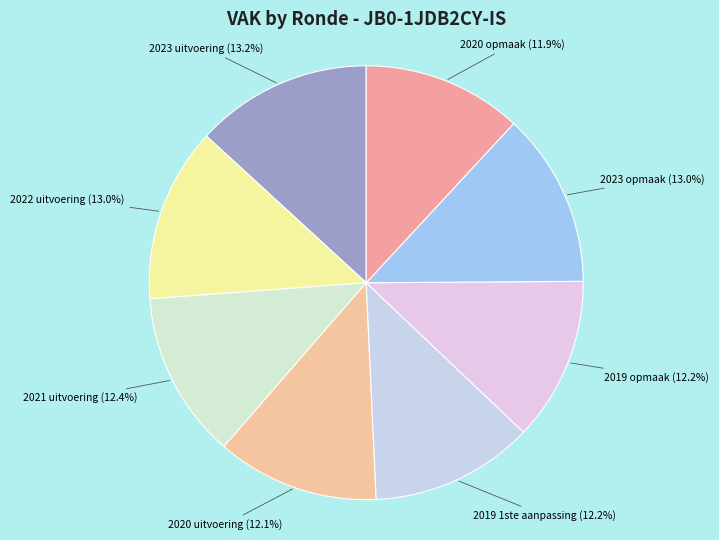

Is there a majority slice in this chart?

No